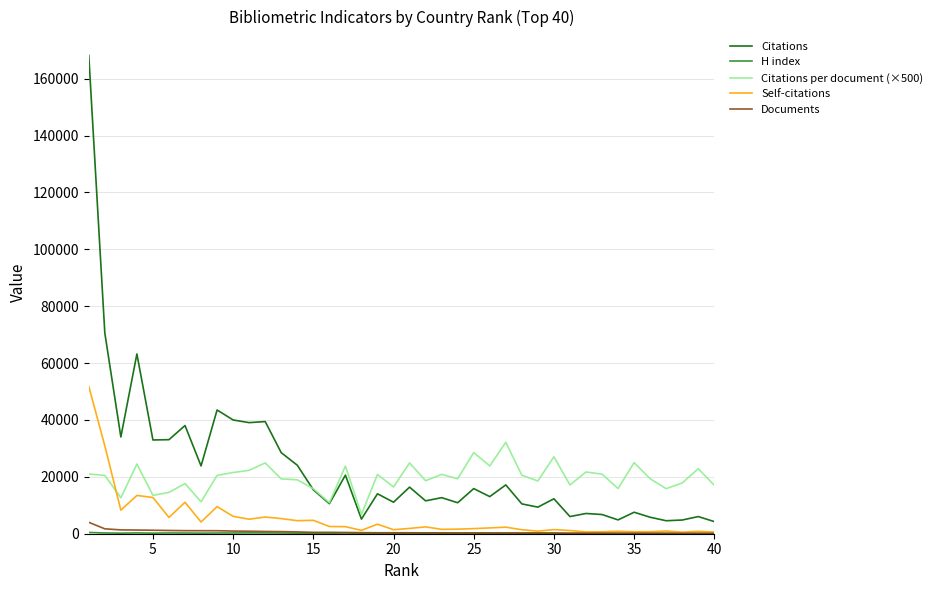

True or false: Self-citations and Citations intersect in this chart.

False